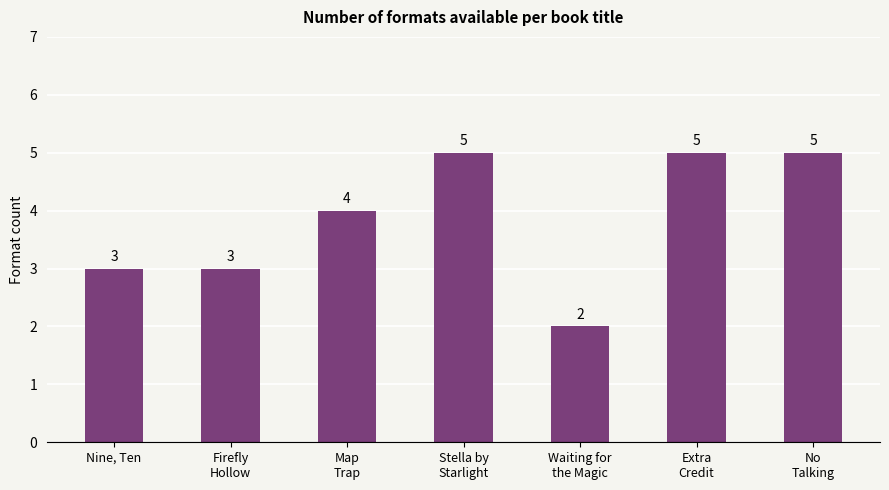

The chart shows a value of 9 at Stella by
Starlight. True or false?

False